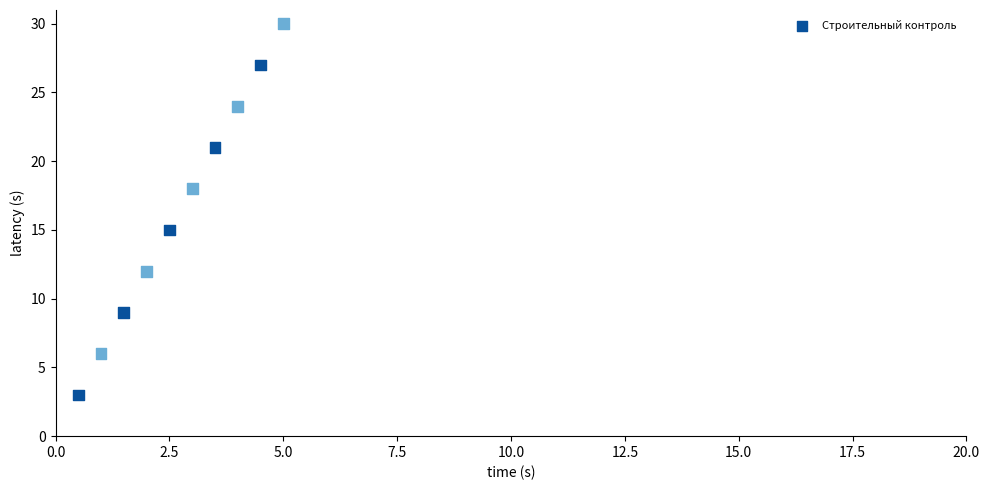

What Y value in the scatter plot is closest to 16?

15